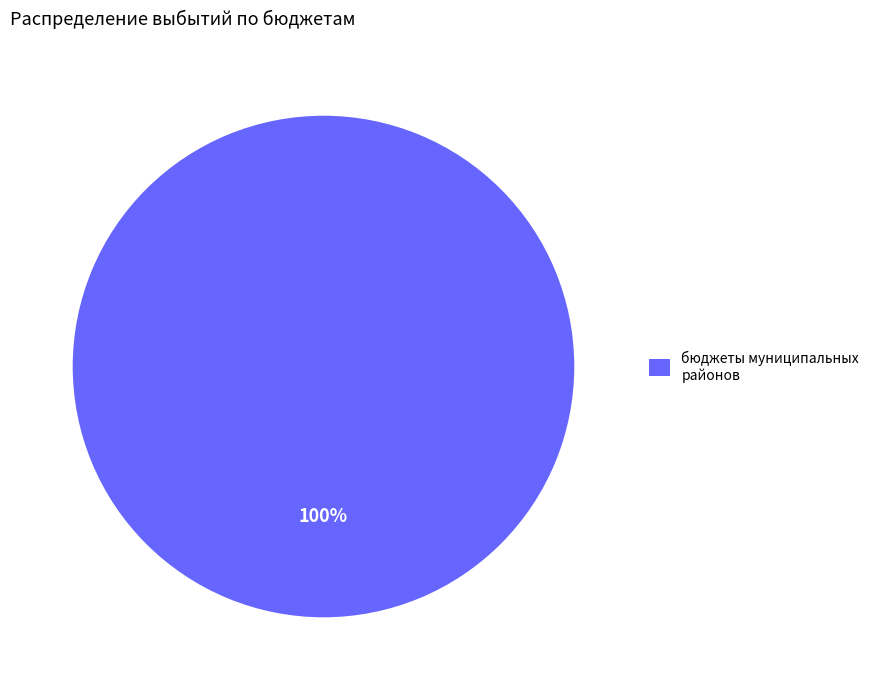

What percentage is the бюджеты муниципальных районов slice, to the nearest percent?

100%